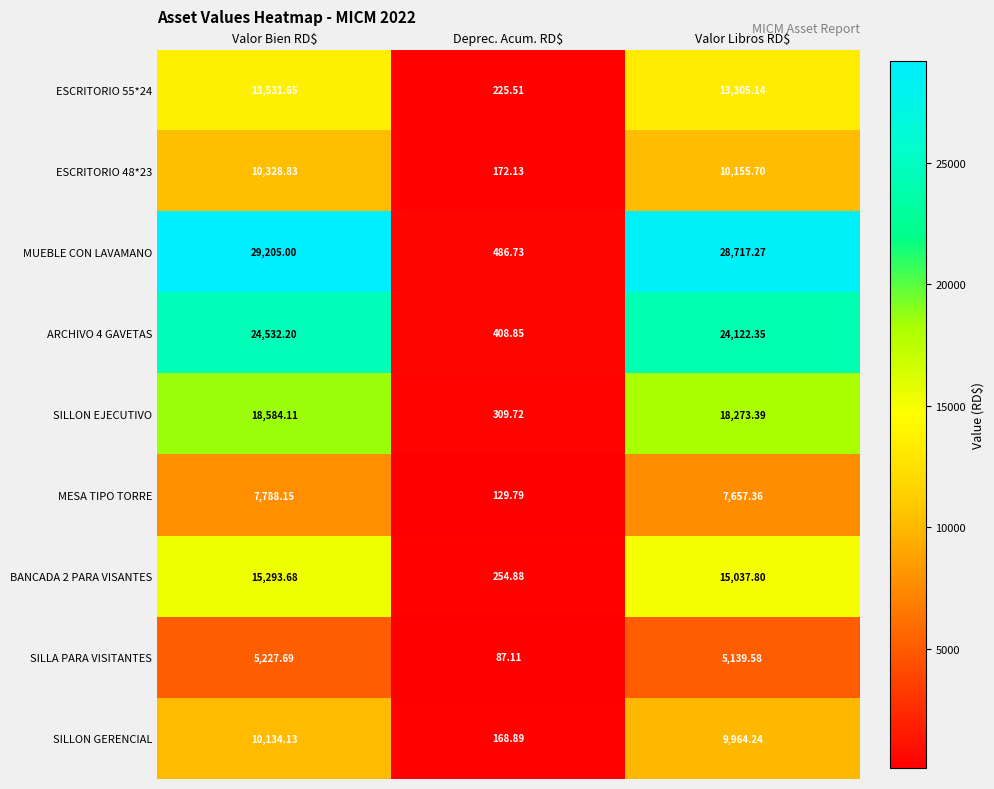

Which series has the largest total across all categories?

MUEBLE CON LAVAMANO